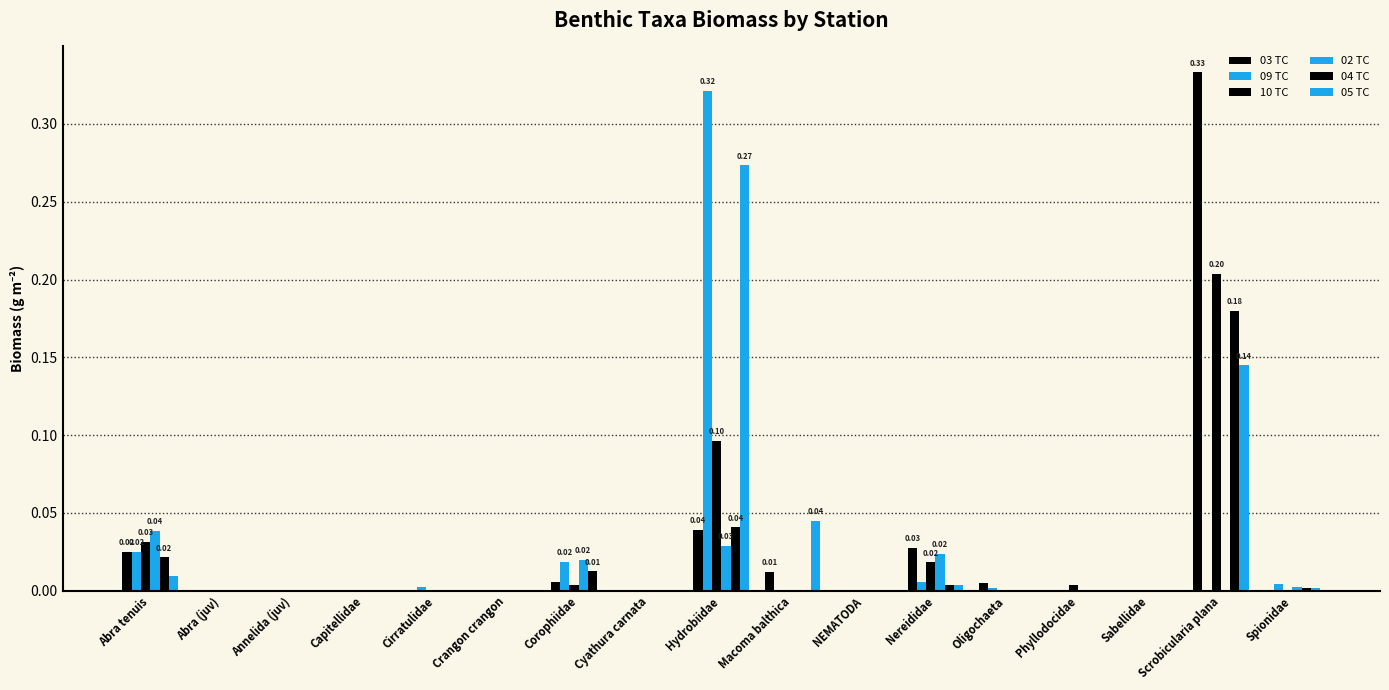

Which series has the largest total across all categories?

05 TC